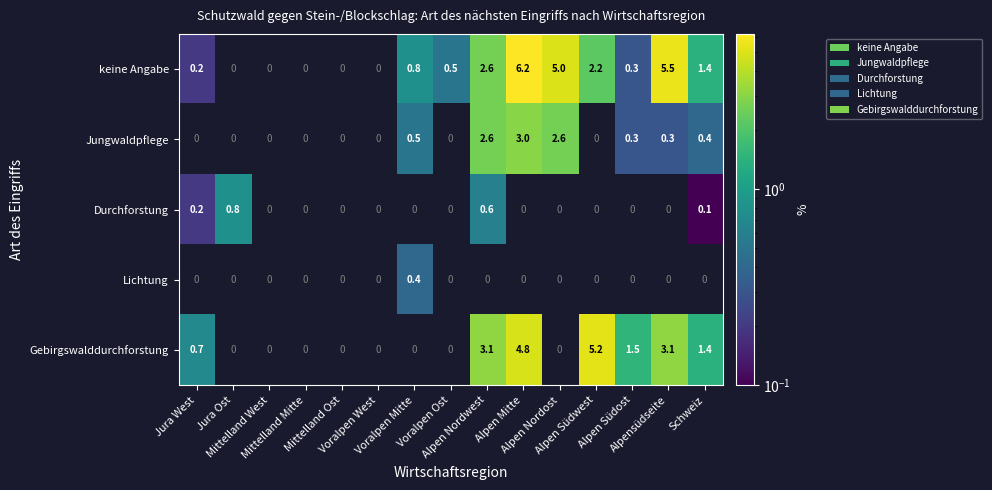

What is the sum of the keine Angabe values at Voralpen Mitte and Schweiz?

2.2